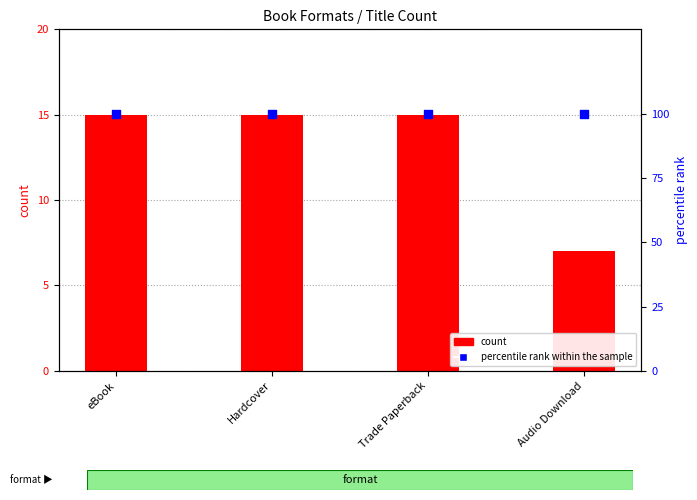

Which series has the largest total across all categories?

percentile rank within the sample